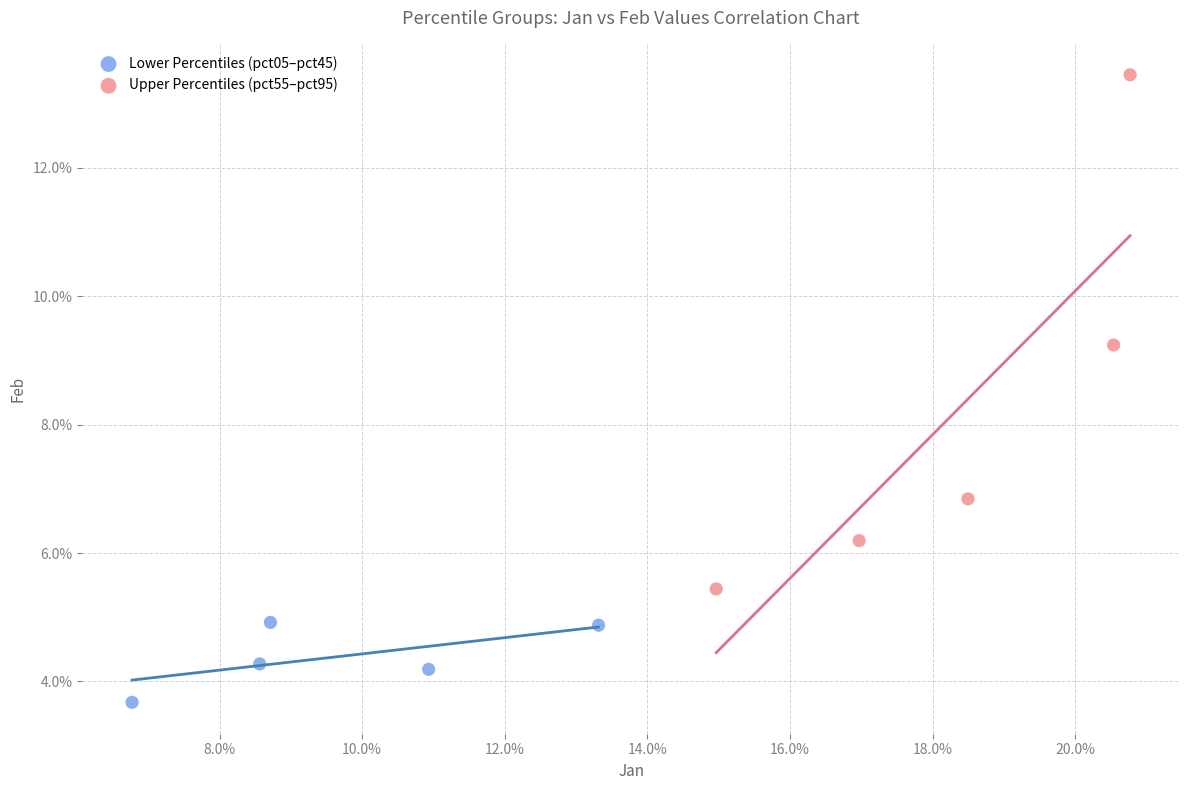

Which series reaches the minimum Y coordinate?

Lower Percentiles (pct05–pct45)